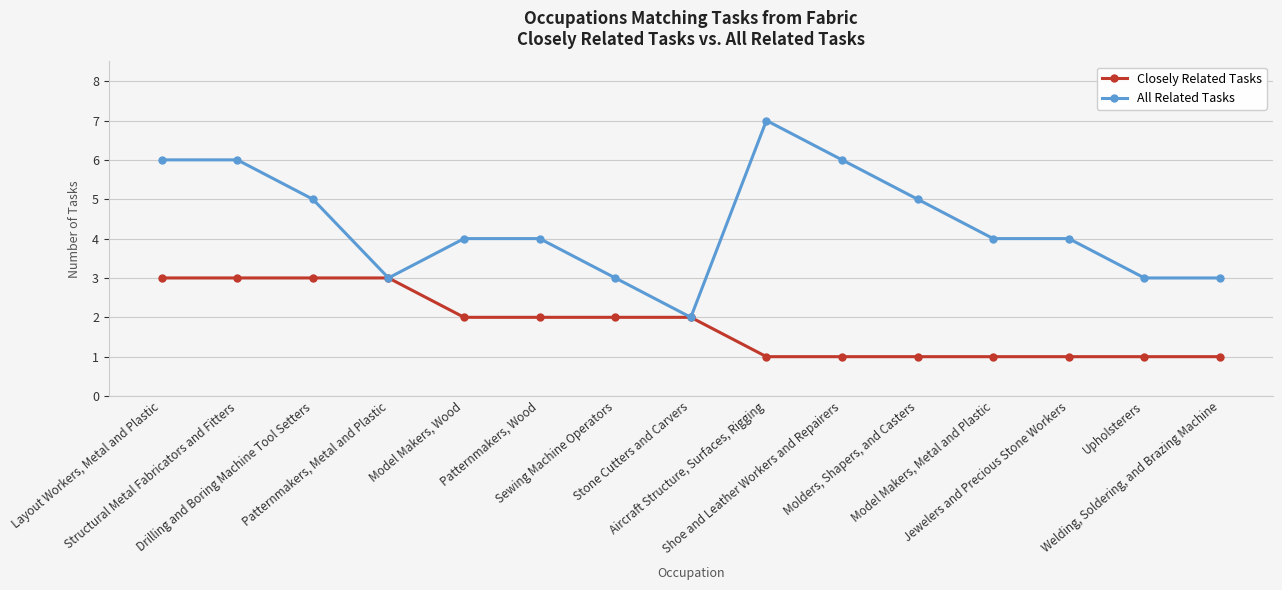

Rank the series by their maximum value, from highest to lowest.

All Related Tasks, Closely Related Tasks